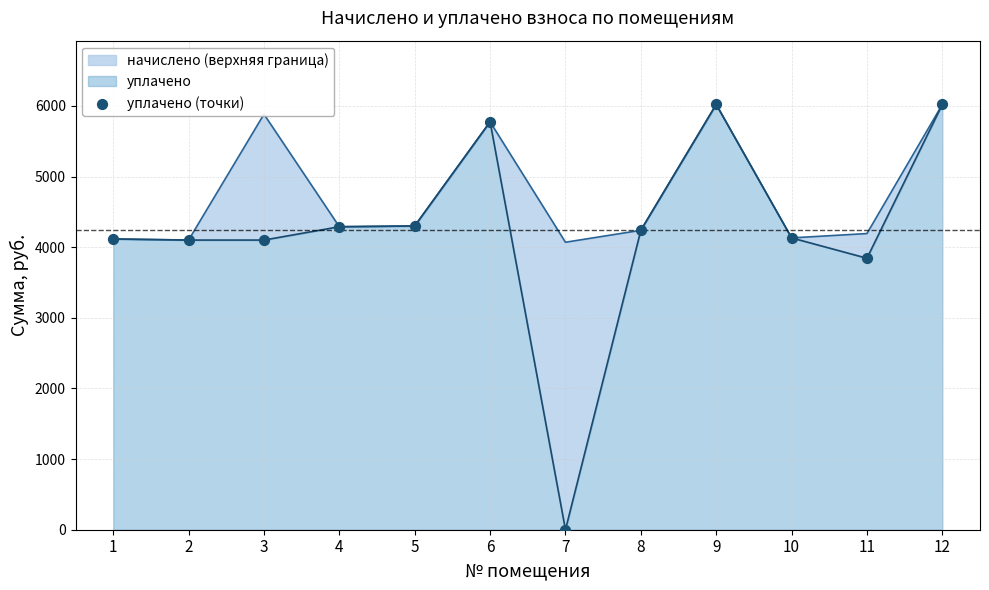

What is the change in value from 9 to 10?

-1889.3